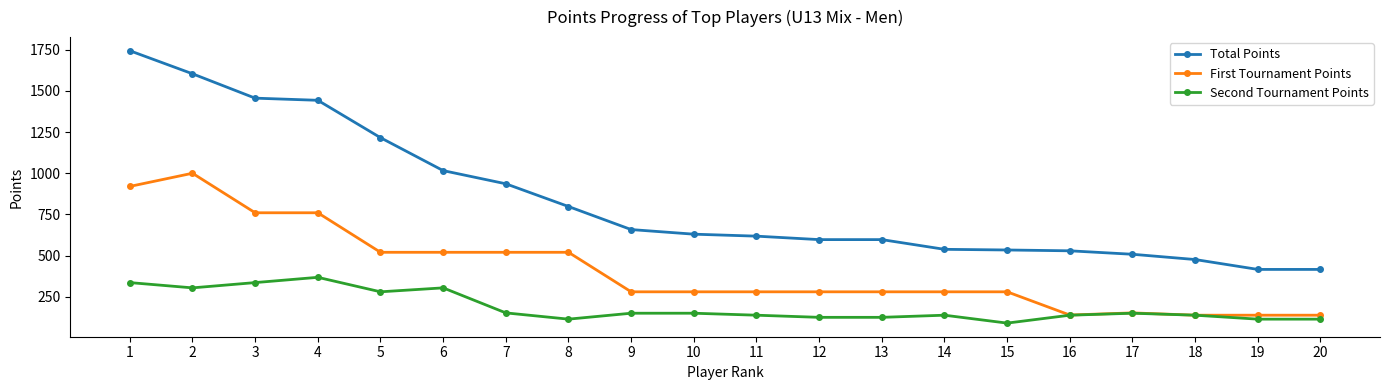

True or false: Total Points and First Tournament Points intersect in this chart.

False